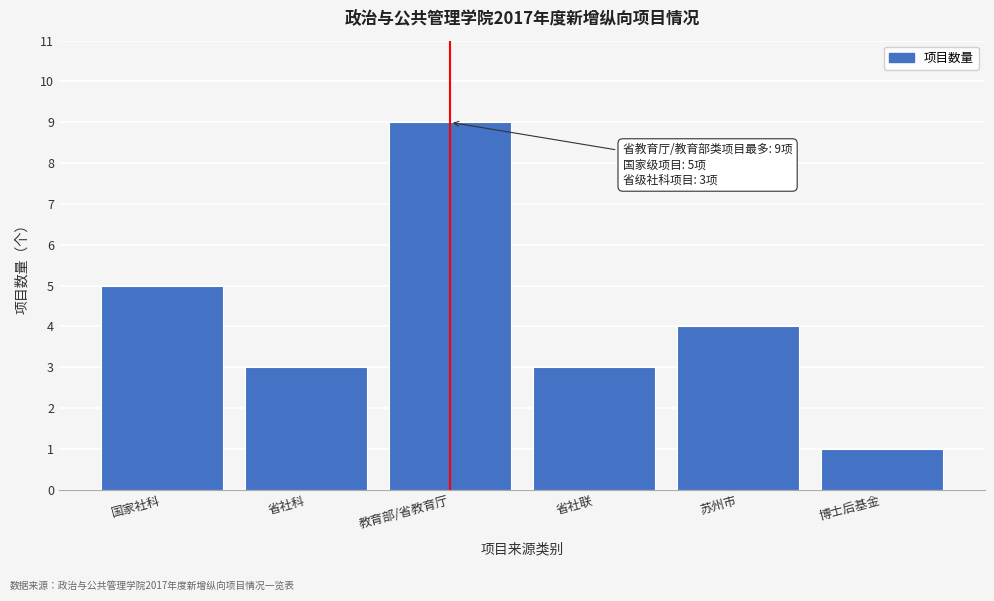

Reading right to left, what are all the values shown in this chart?

1	4	3	9	3	5